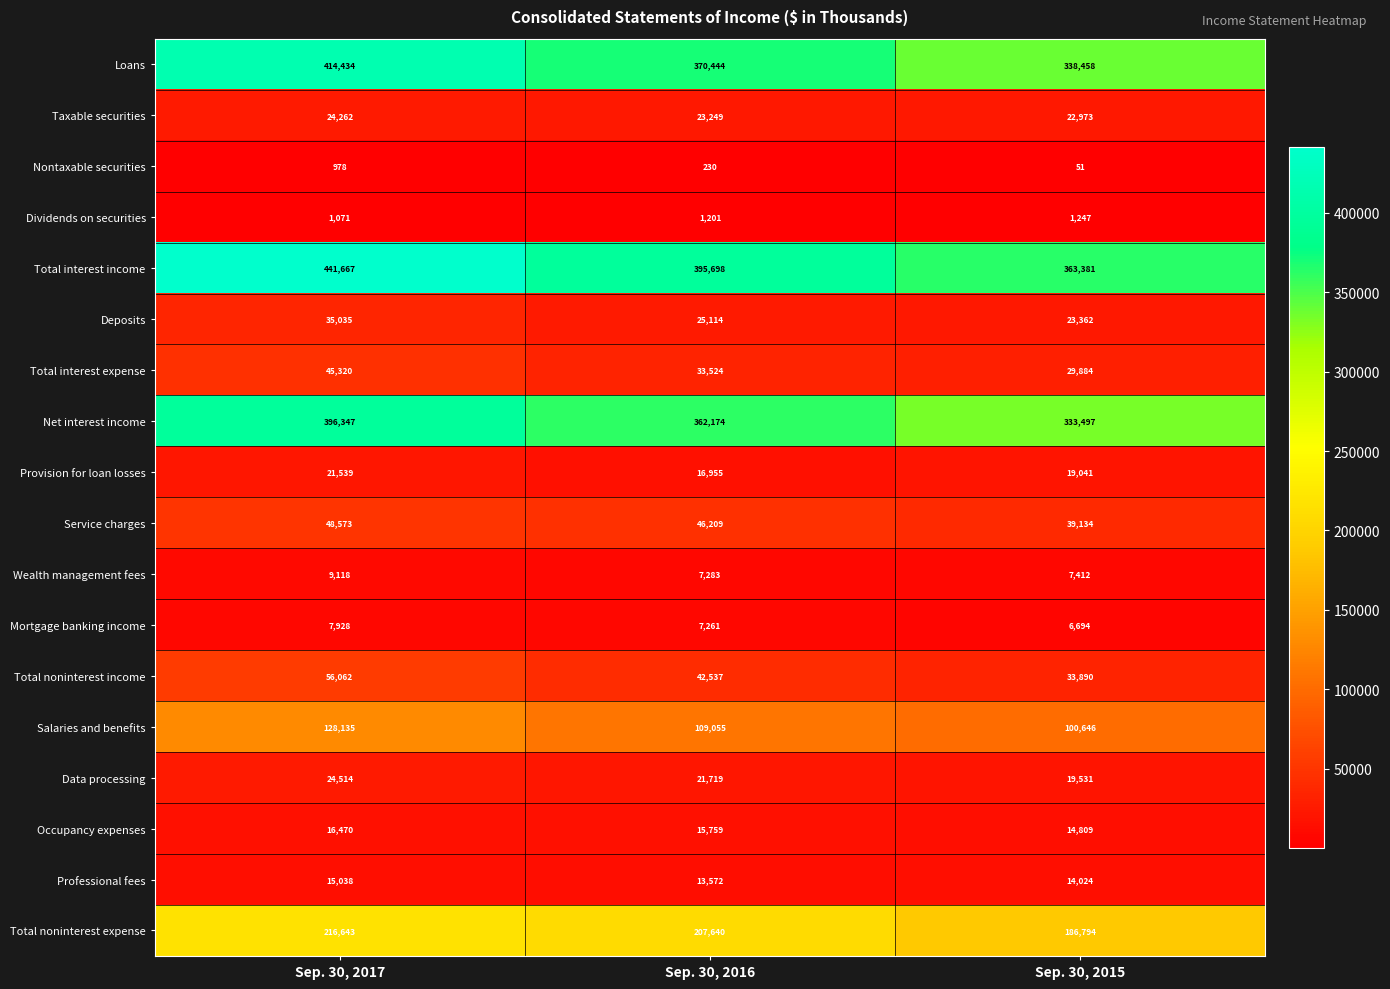

Read the Dividends on securities value at Sep. 30, 2016.

1201